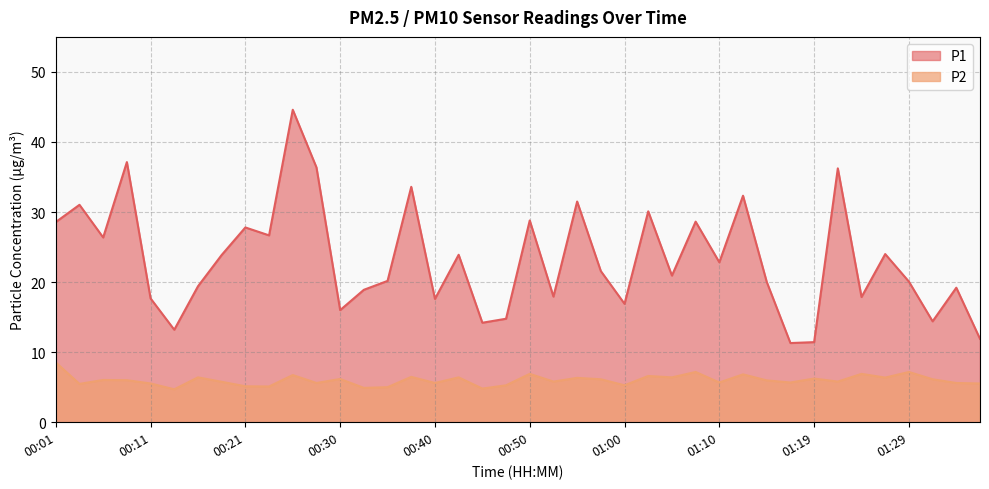

True or false: P1 and P2 intersect in this chart.

False